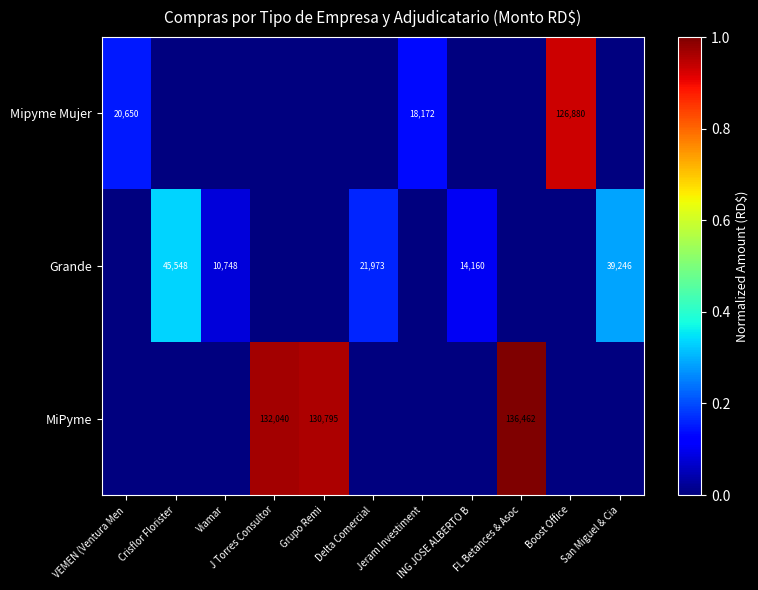

How many values in the MiPyme series exceed 0?

3